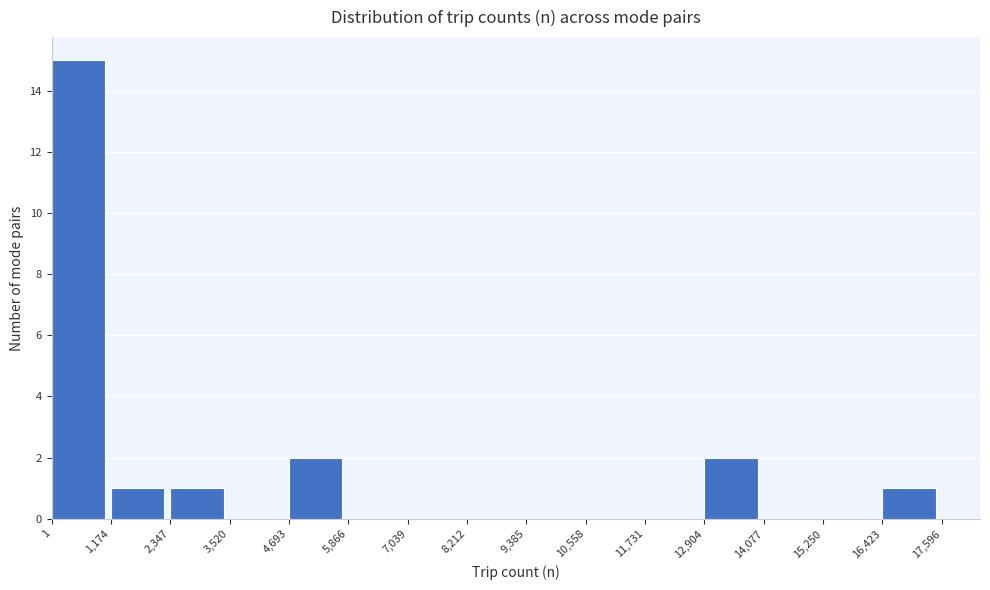

Over which range of the x-axis is the bar tallest?

1 to 1,174